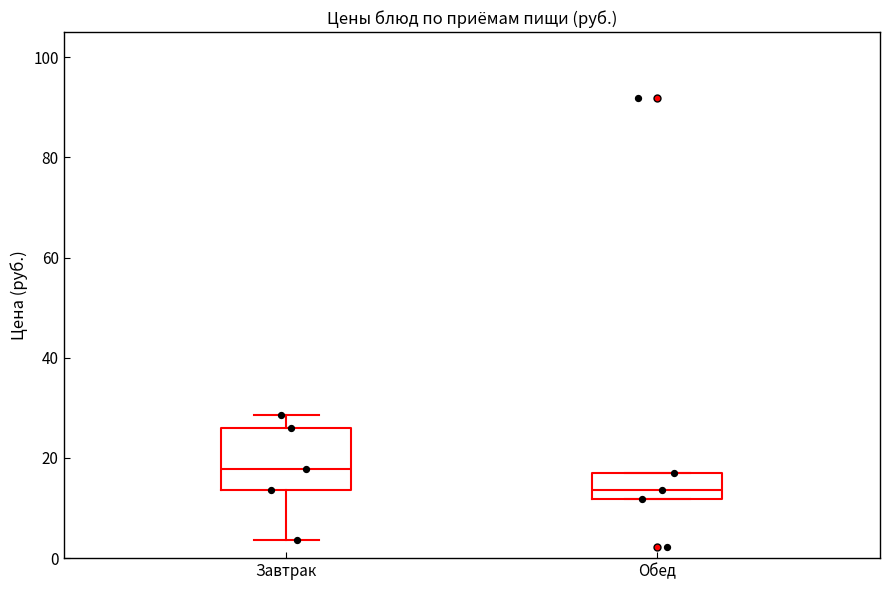

Which box has the highest median line?

Завтрак